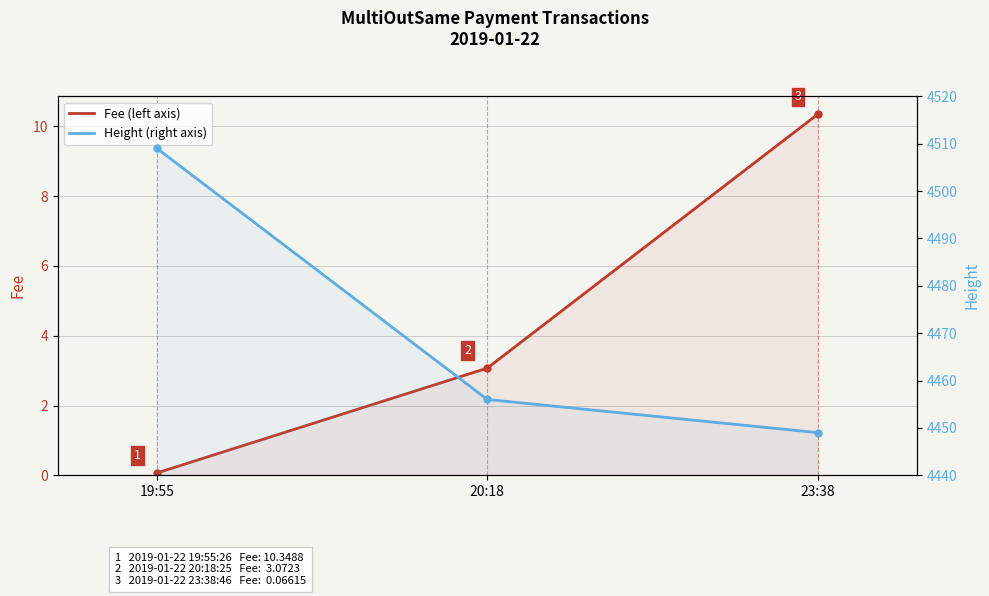

True or false: Height has a value of 4456.0 at 20:18.

True